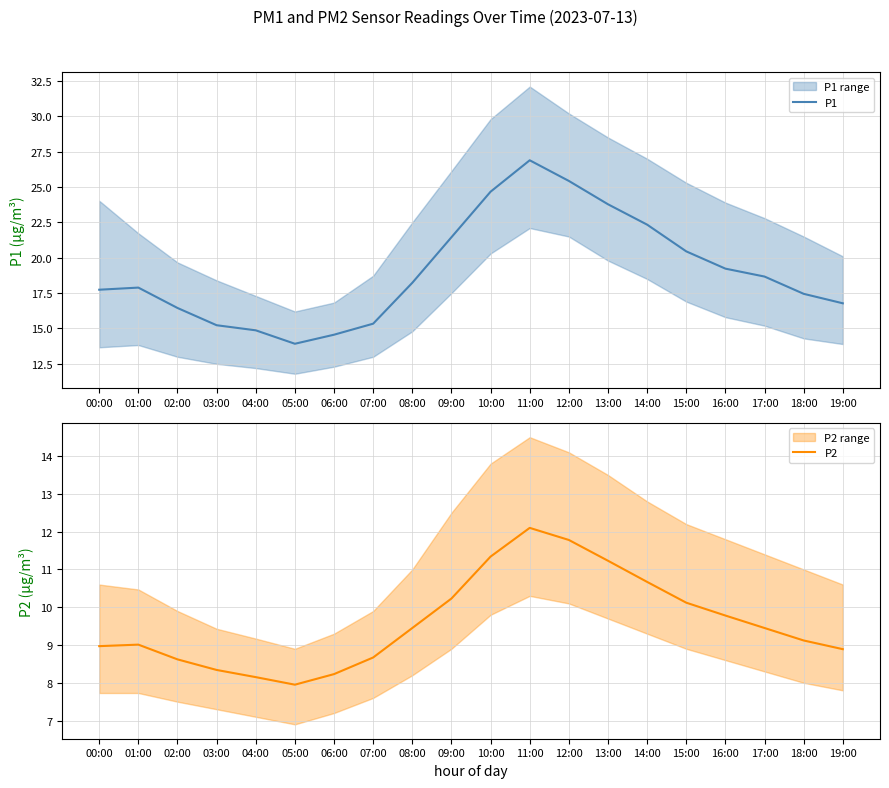

What is the value of the P1 point at the 13th from the left?

25.4